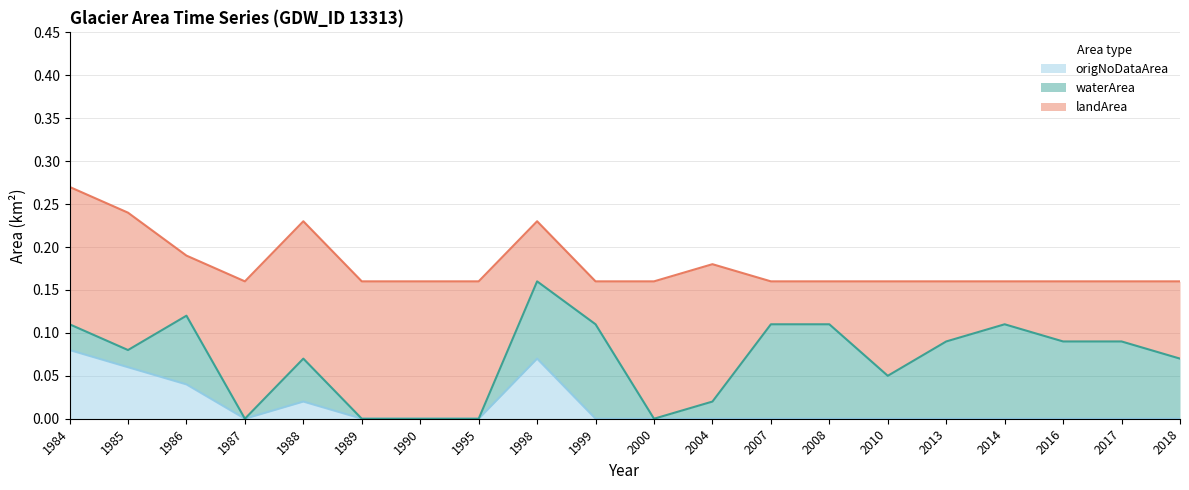

The value of landArea at 1998 is 0.0. True or false?

False